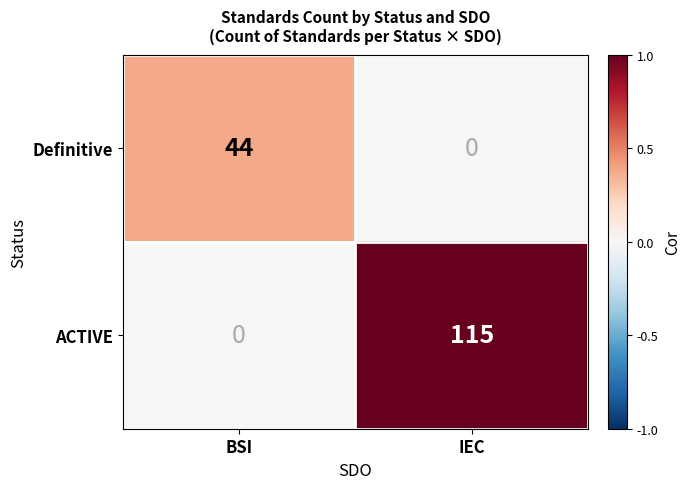

At IEC, list the series in order from smallest to largest.

Definitive, ACTIVE